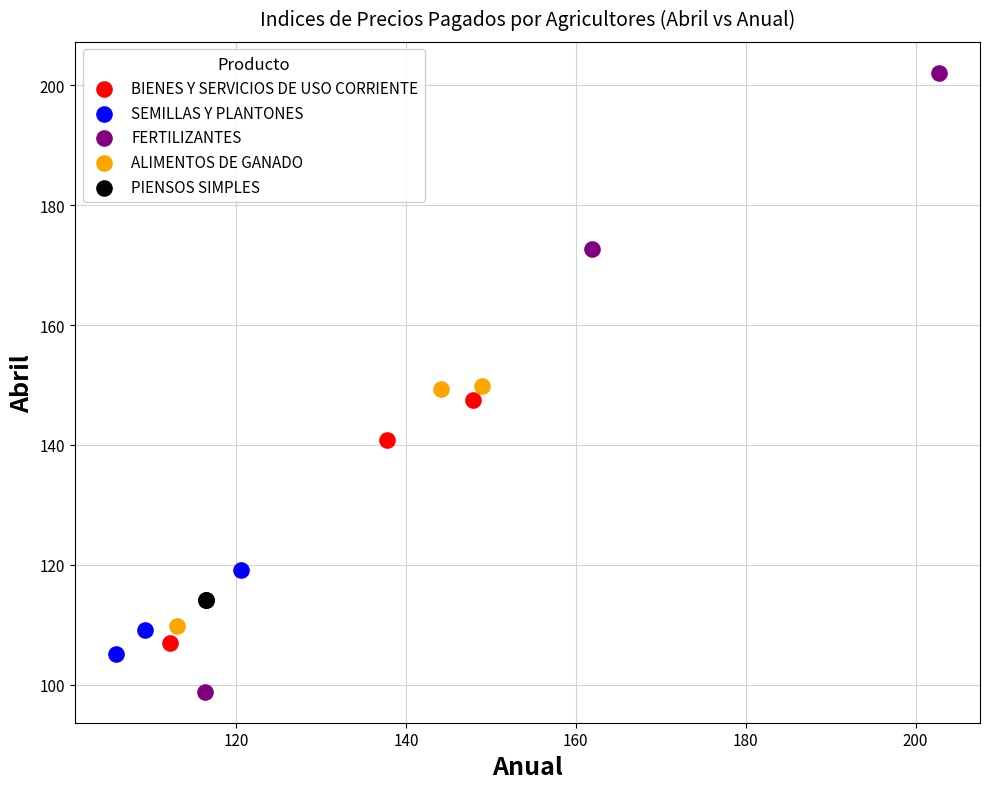

Which series reaches the minimum Y coordinate?

FERTILIZANTES